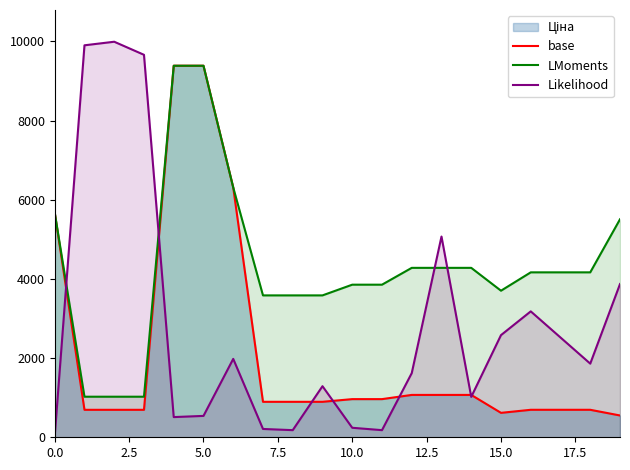

Which series has the widest spread of values?

Likelihood